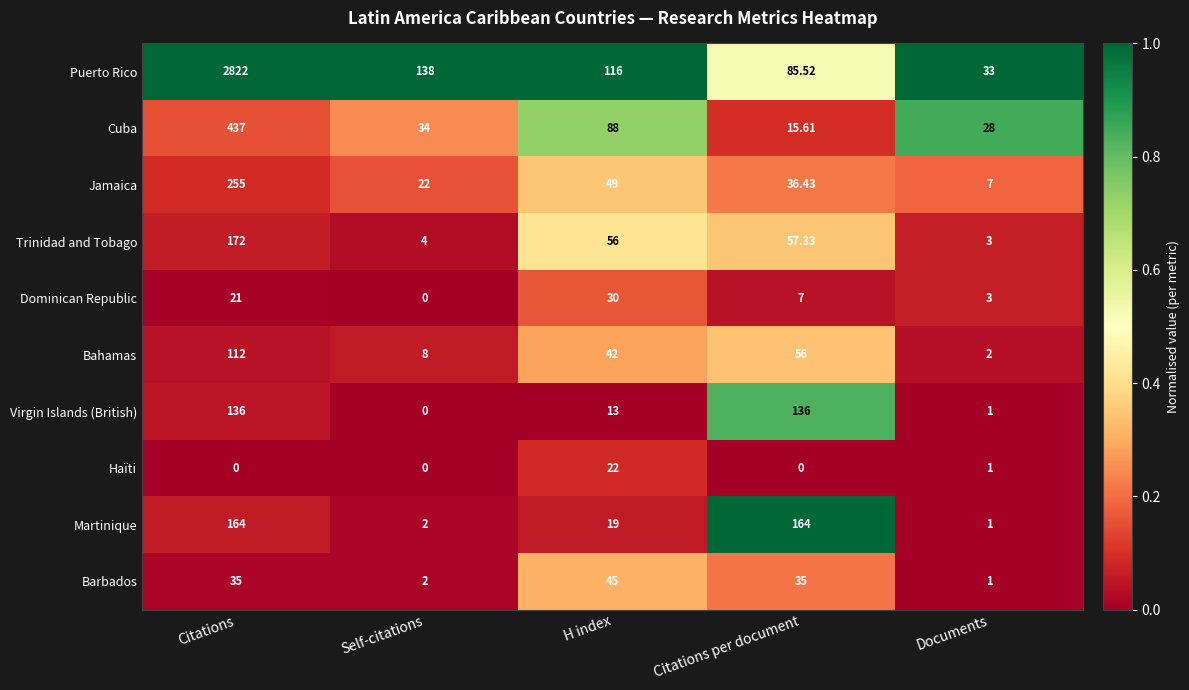

Rank the series by their maximum value, from lowest to highest.

Haïti, Dominican Republic, Barbados, Bahamas, Virgin Islands (British), Martinique, Trinidad and Tobago, Jamaica, Cuba, Puerto Rico